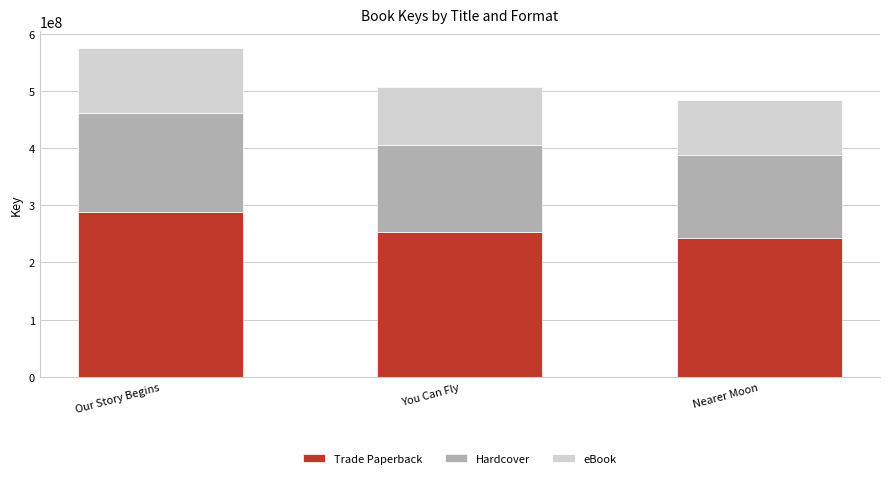

What is the sum of all Trade Paperback values?

782720843.5